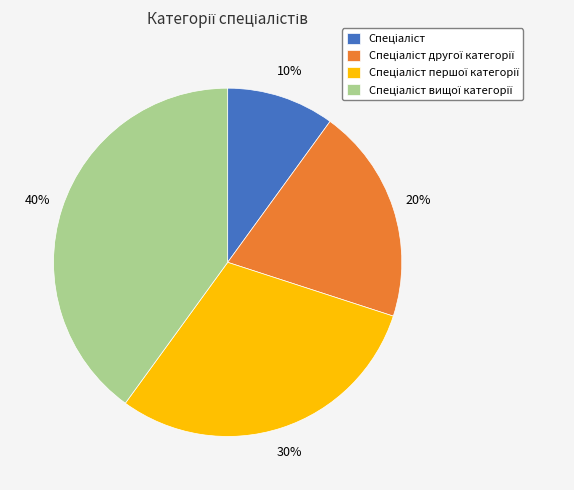

To the nearest percent, what is the difference between the largest and smallest slice percentages?

30%